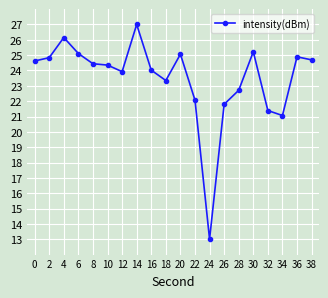

How many data points does each series have?

20